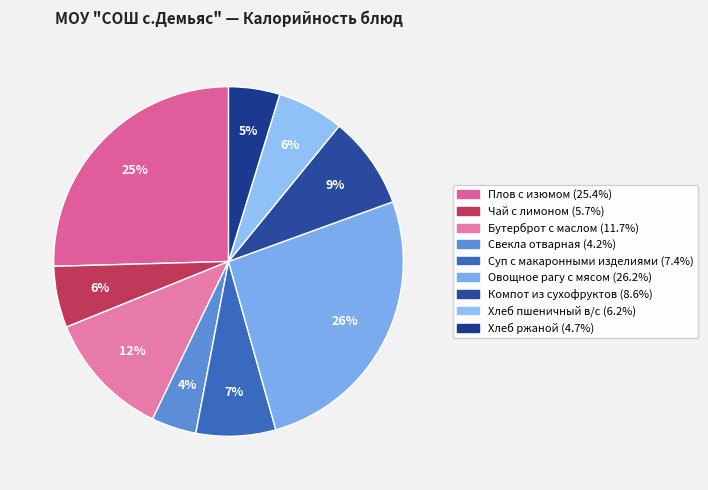

Count the number of slices in the pie.

9